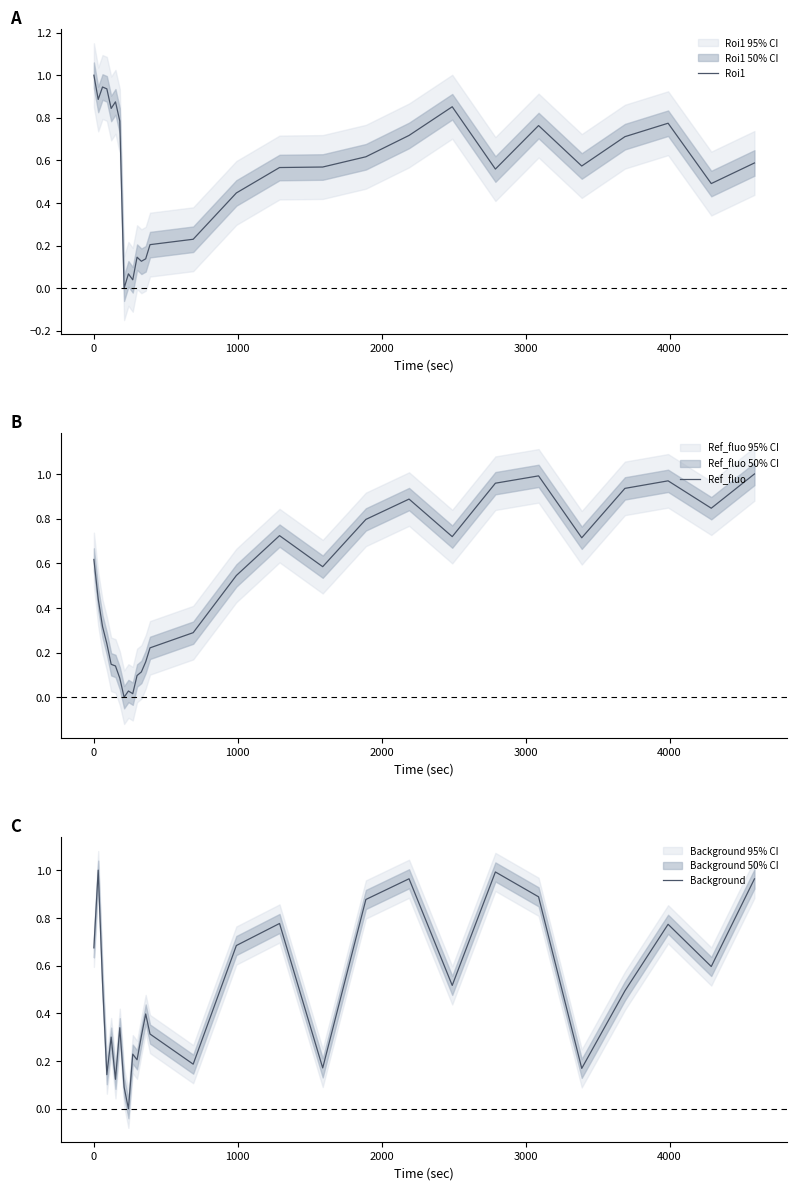

What are all the series names shown in the legend?

Roi1, Ref_fluo, Background